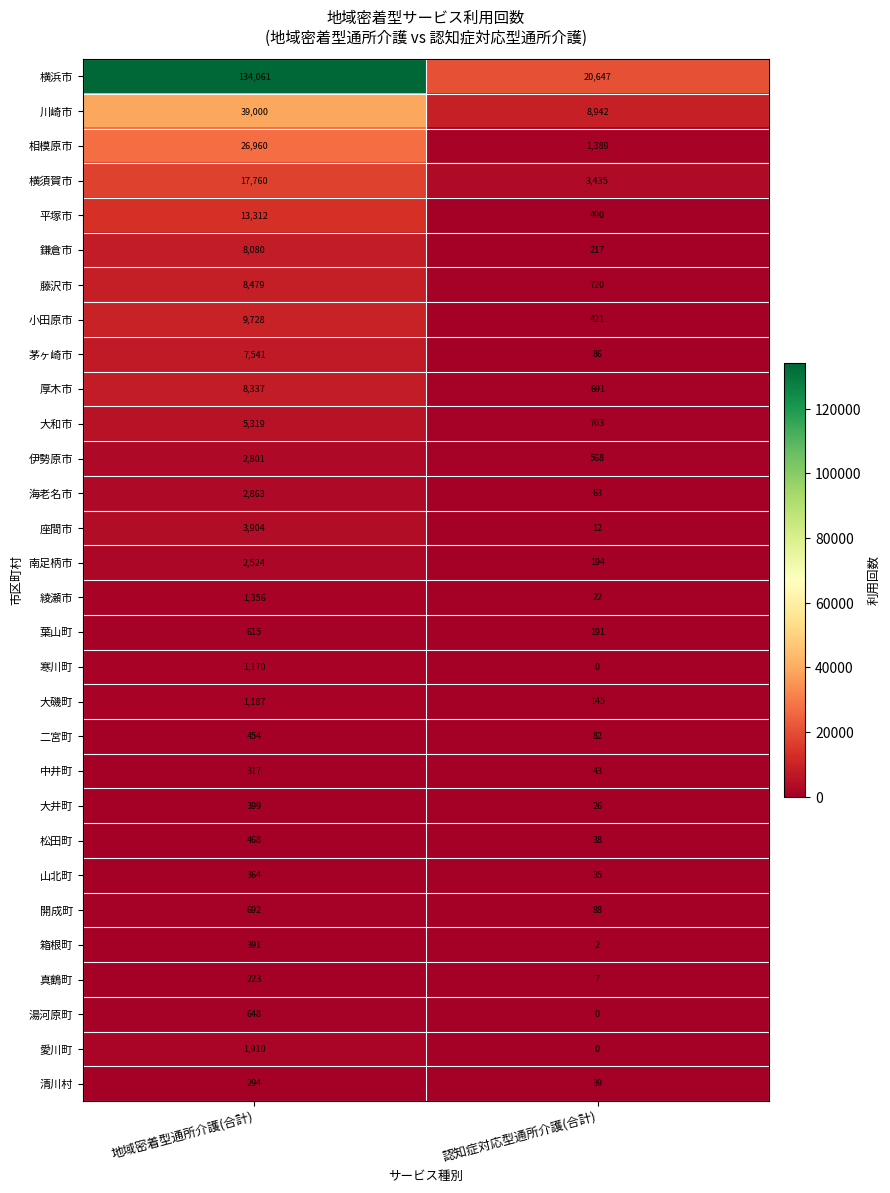

Rank the series by their maximum value, from lowest to highest.

真鶴町, 清川村, 中井町, 山北町, 箱根町, 大井町, 二宮町, 松田町, 葉山町, 湯河原町, 開成町, 寒川町, 大磯町, 綾瀬市, 愛川町, 南足柄市, 伊勢原市, 海老名市, 座間市, 大和市, 茅ヶ崎市, 鎌倉市, 厚木市, 藤沢市, 小田原市, 平塚市, 横須賀市, 相模原市, 川崎市, 横浜市